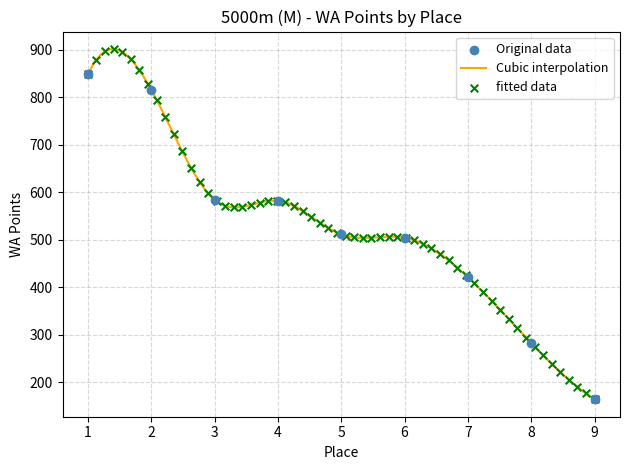

Between 2 and 8, which is larger?

2